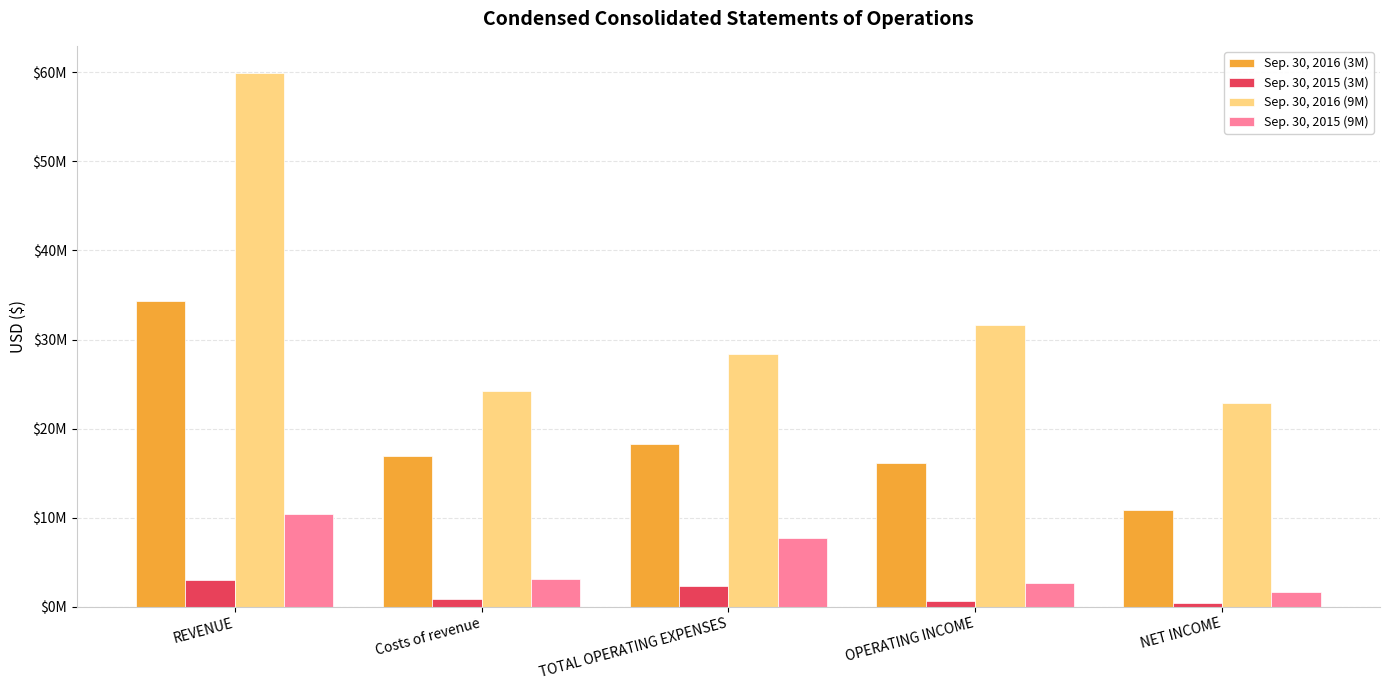

What is the sum of all Sep. 30, 2016 (9M) values?

166991000